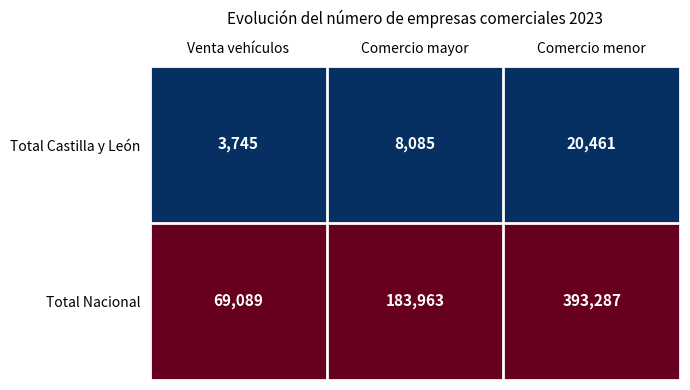

What is the spread (max minus min) of values at Comercio menor?

372826